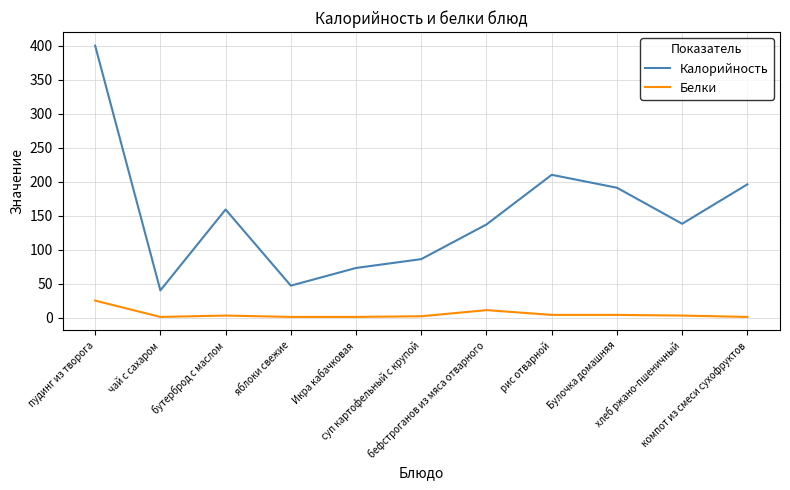

What is the sum of all Белки values?

56